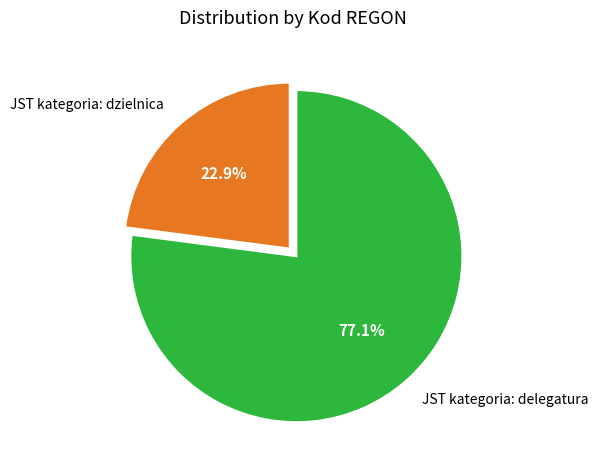

How many segments does this pie chart have?

2